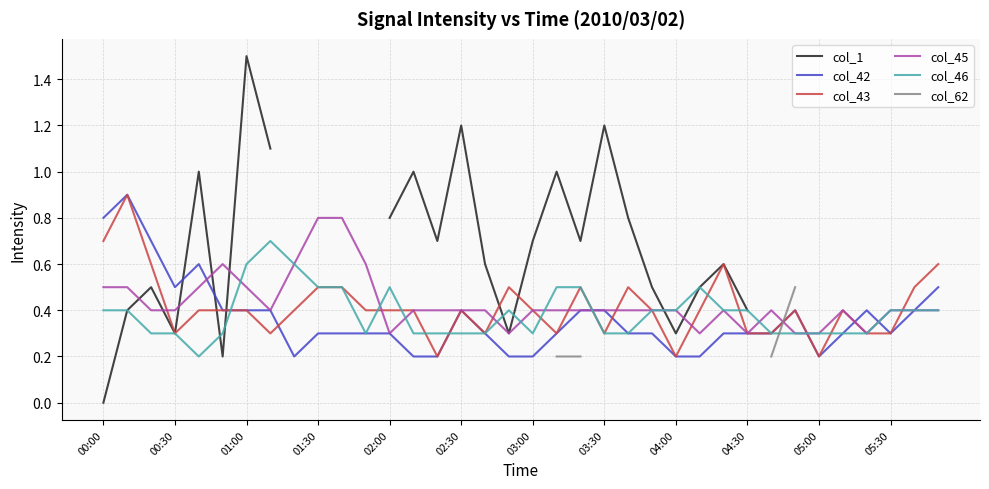

Is it true that col_45 equals 0.3 at 00:30?

False